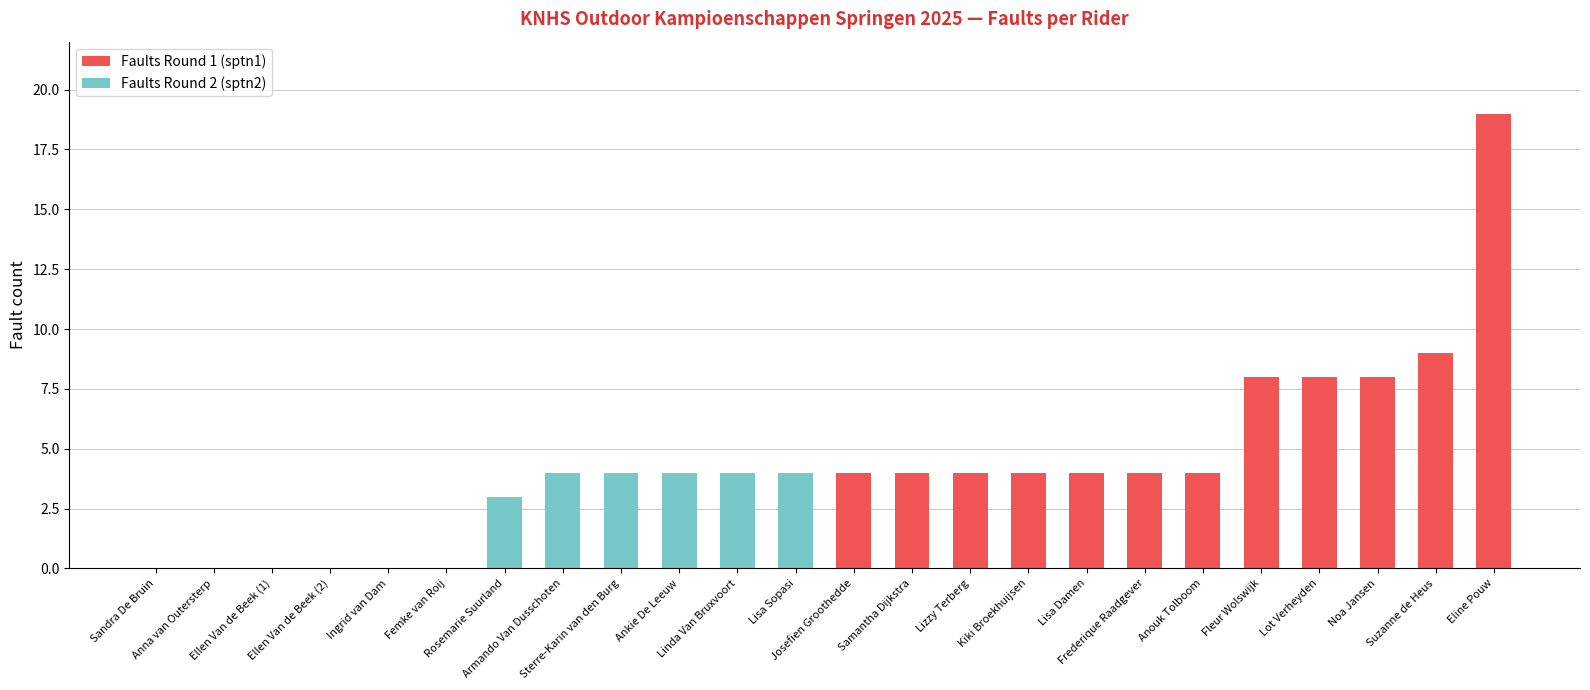

What is the sum of all Faults Round 1 (sptn1) values?

80